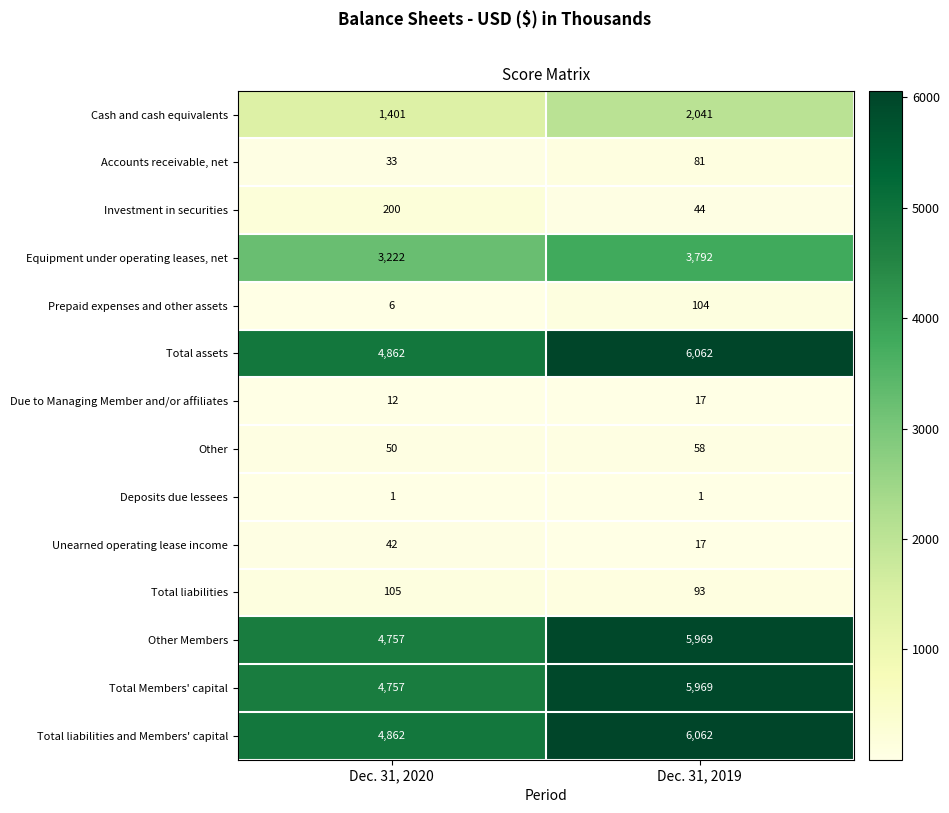

What is the minimum value for Due to Managing Member and/or affiliates?

12